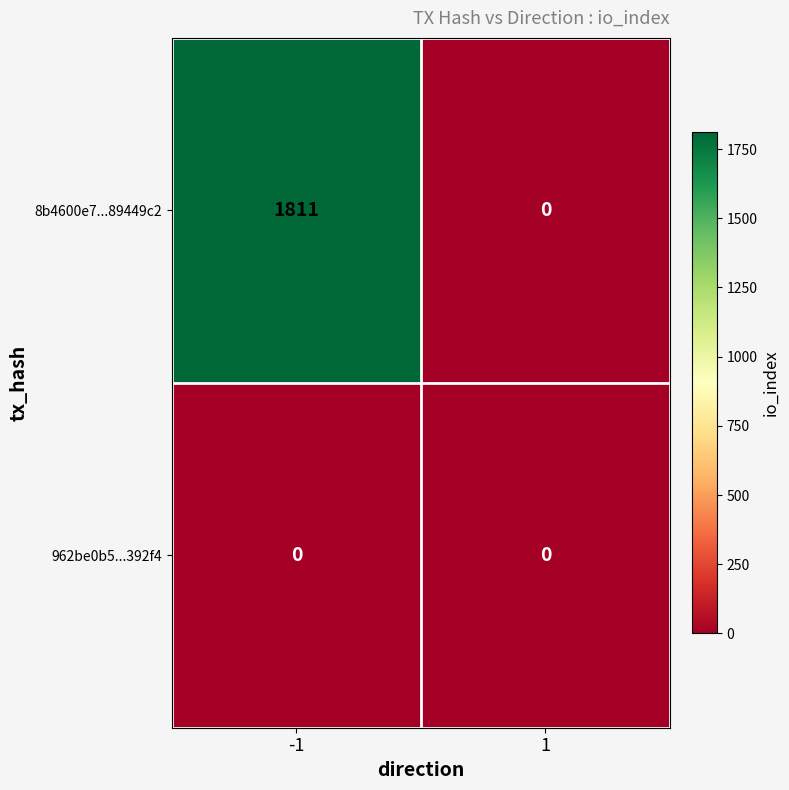

Is it true that 962be0b5...392f4 equals 0 at -1?

True